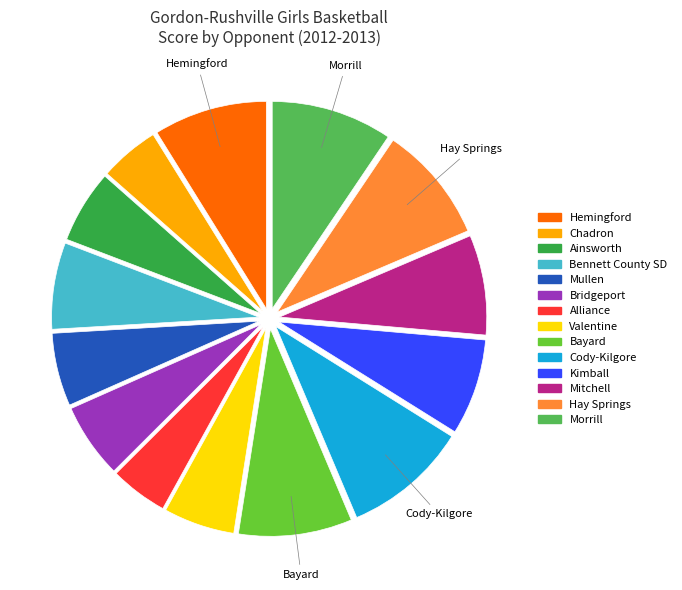

Does any single category account for the majority?

No